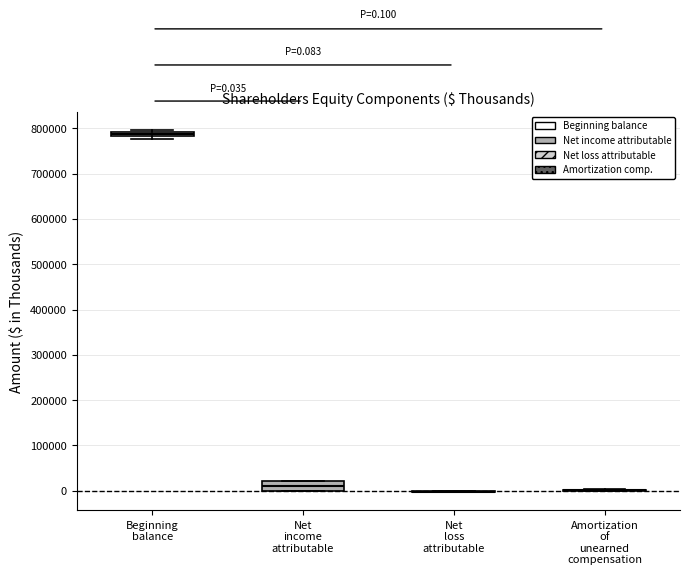

Comparing the boxes themselves (not the whiskers), which one is the tallest?

Net income attributable